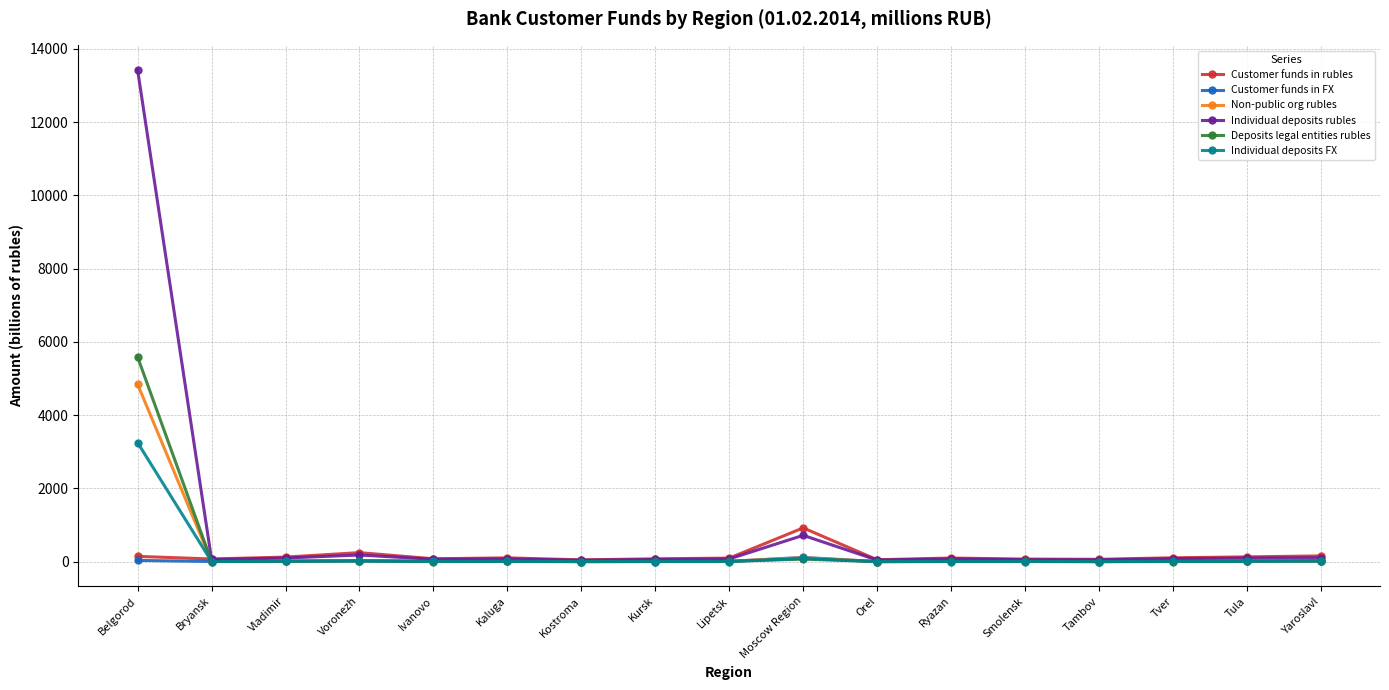

Which series has the largest range (max minus min)?

Individual deposits rubles